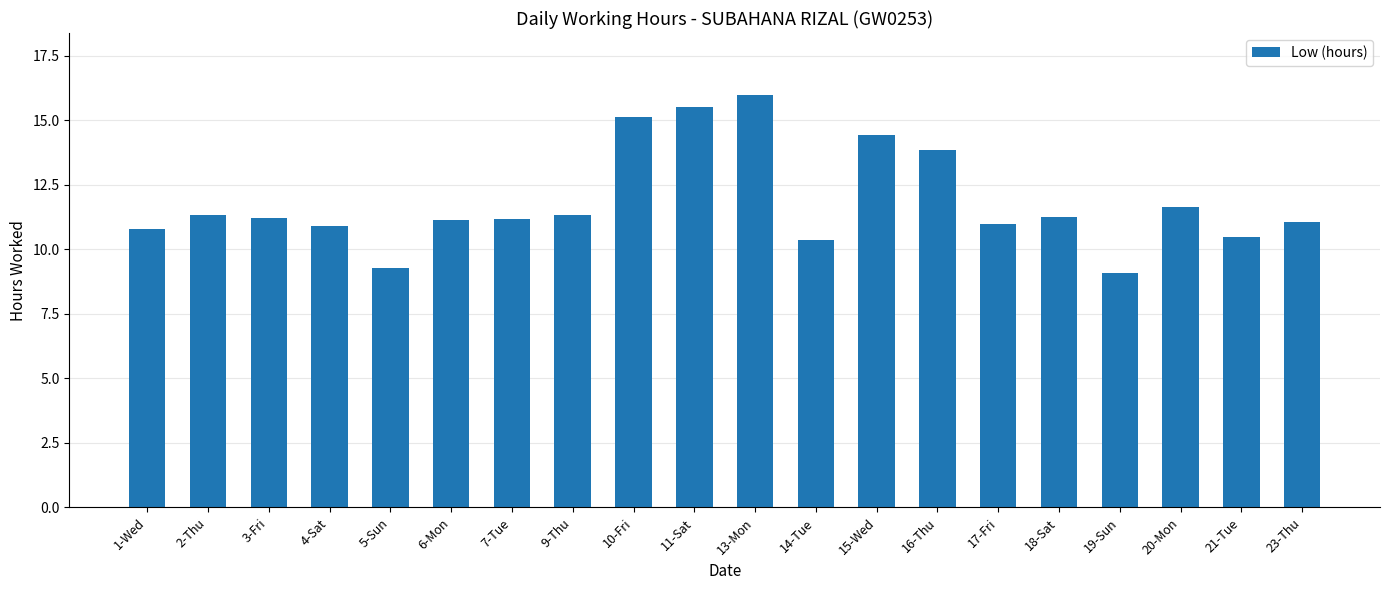

What is the ratio of the value at 5-Sun to the value at 4-Sat?

0.9